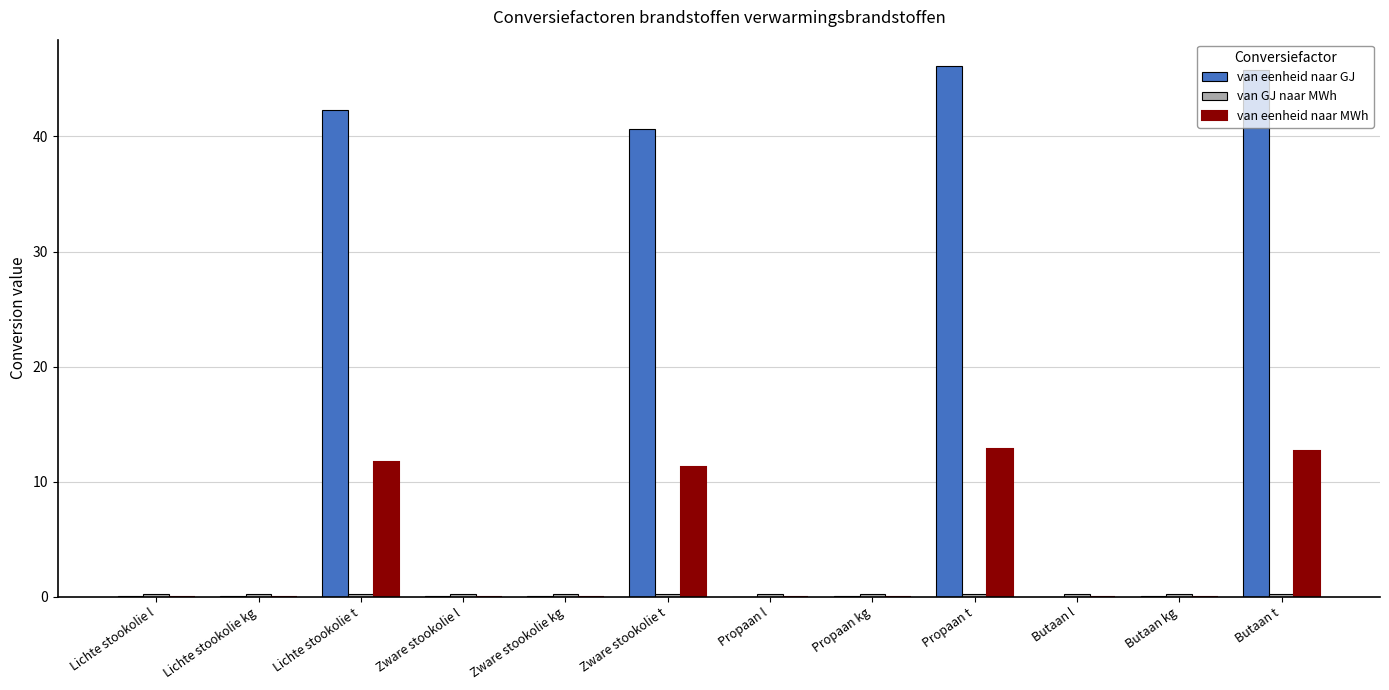

What is the highest value of the van eenheid naar GJ series?

46.1